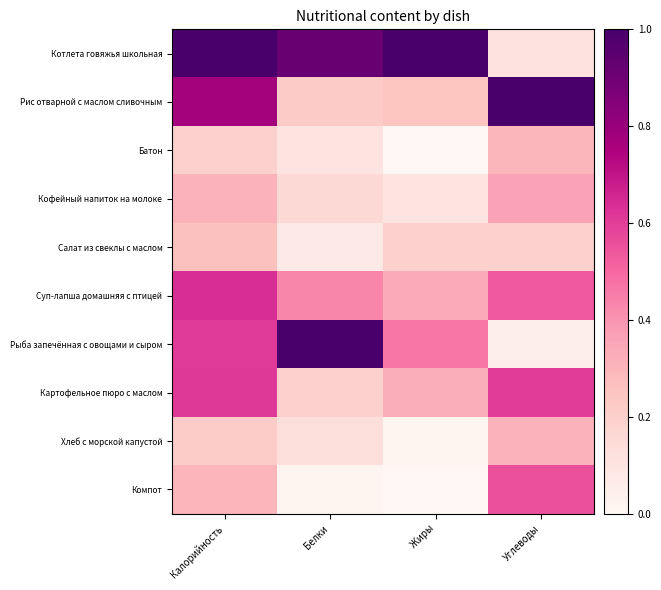

At which category is the sum across all series the highest?

Калорийность